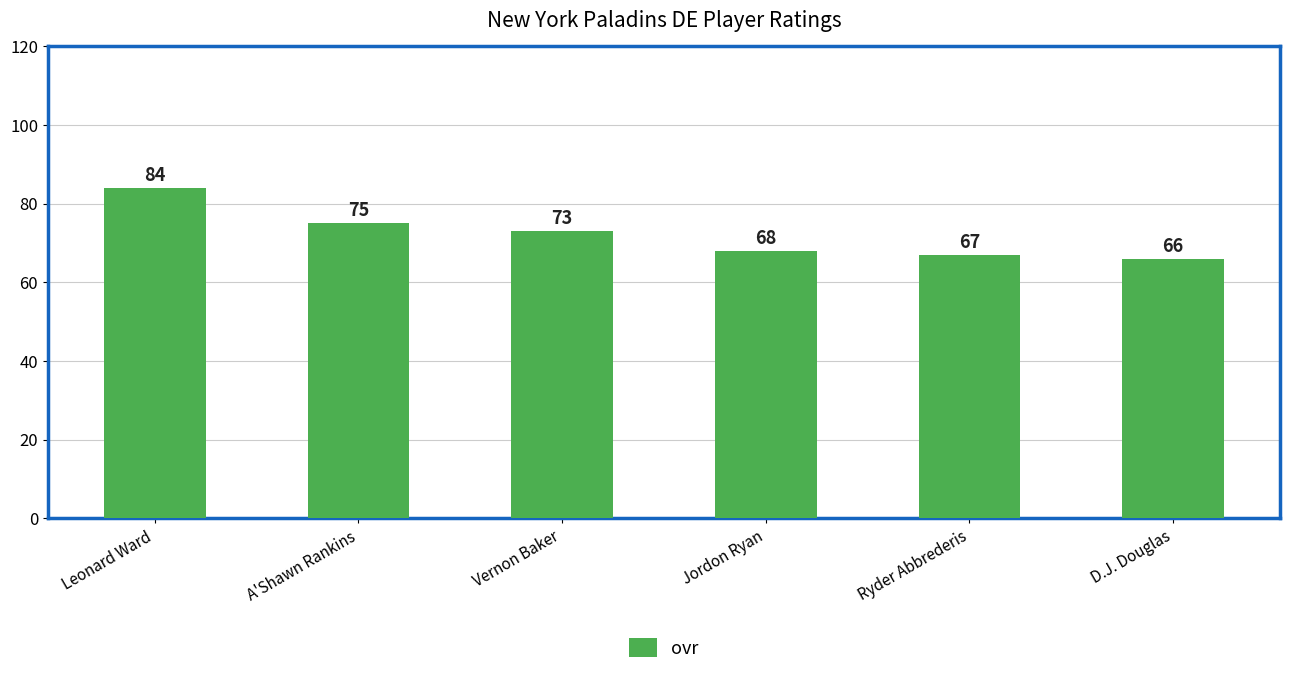

What is the value of the 5th bar from the left?

67